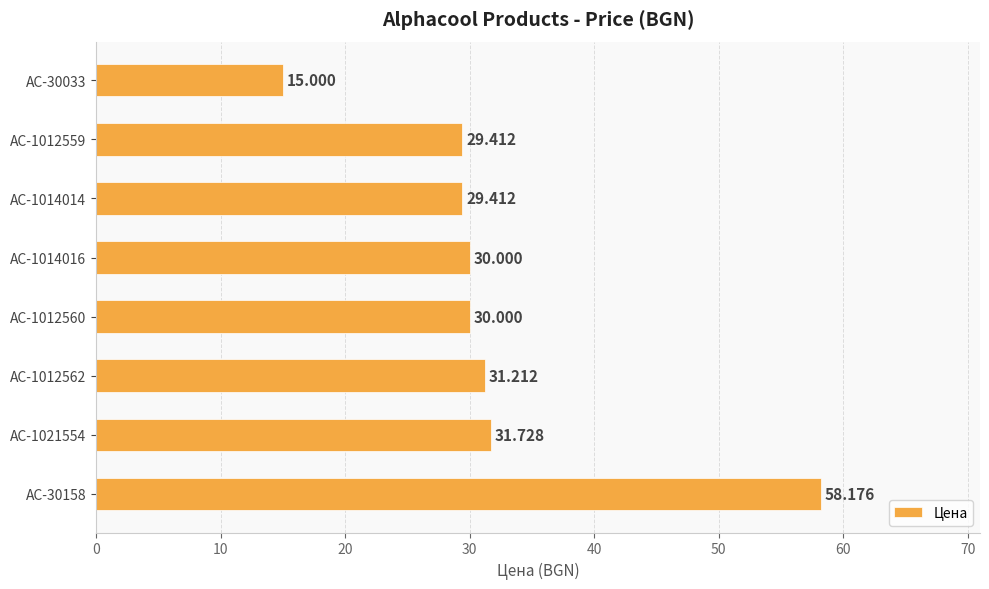

How many bars are there in total?

8